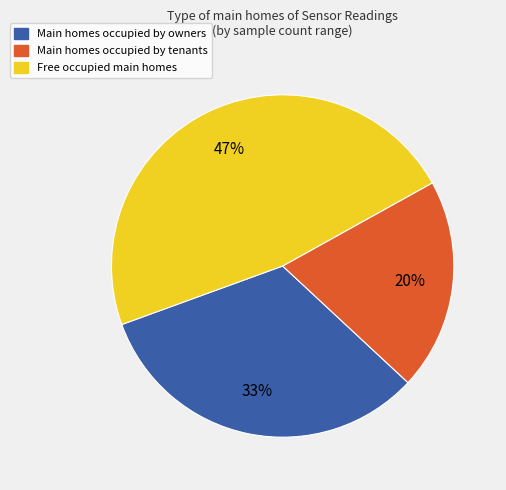

Is the sum of Free occupied main homes and Main homes occupied by tenants greater than half?

Yes